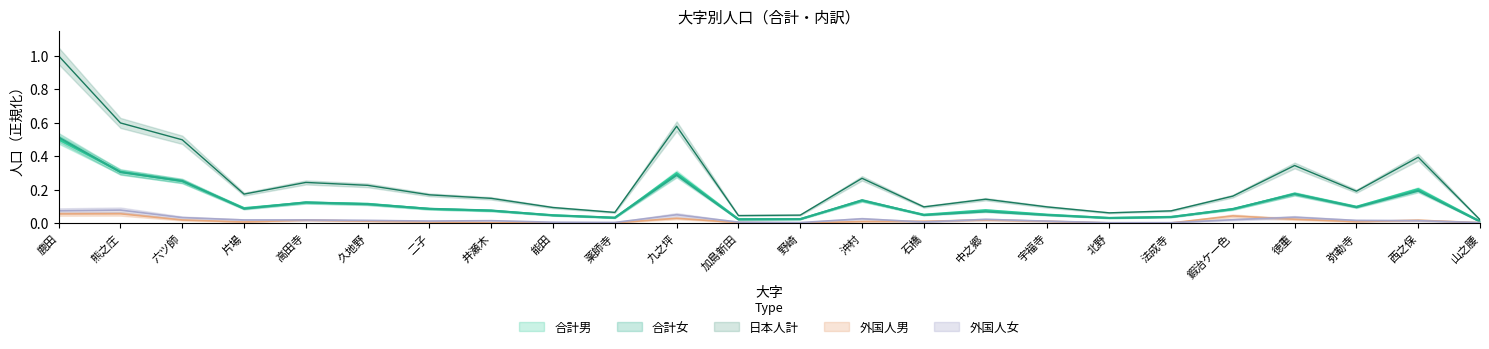

Is it true that 合計男 equals 0.0 at 山之腰?

False